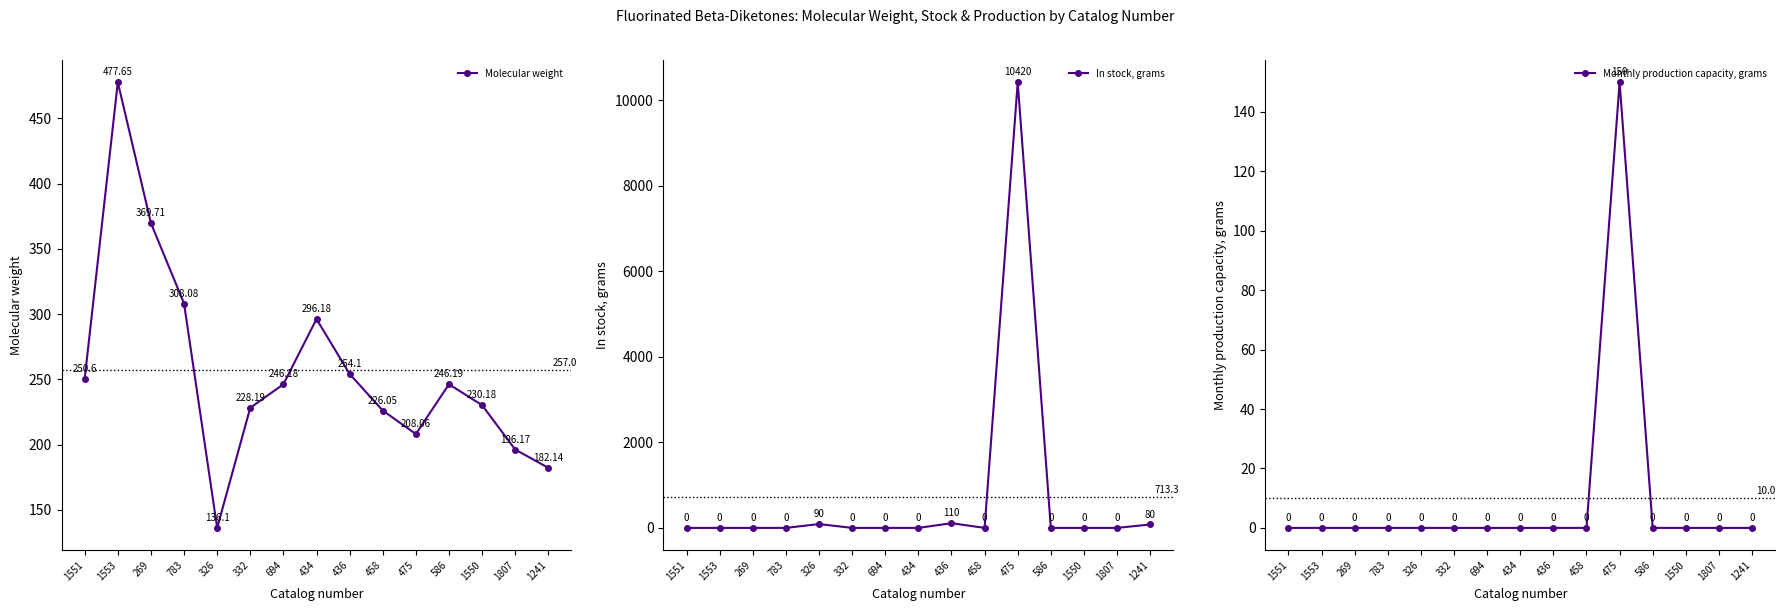

Is it true that Monthly production capacity, grams equals -82.8 at 332?

False